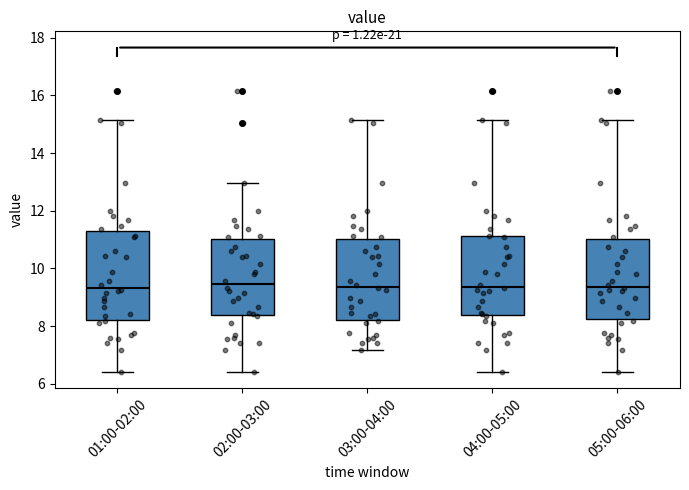

Where does the upper whisker of the box for 04:00-05:00 end on the y-axis? The values are not printed on the chart, so give them approximately, as read against the axis.

15.2